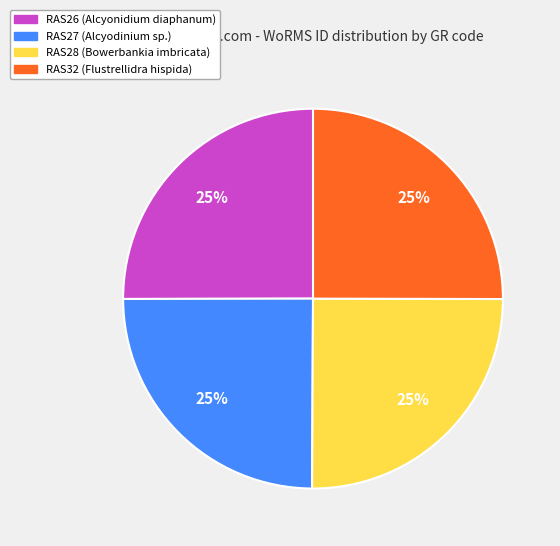

True or false: RAS32 accounts for 25% of the total.

True